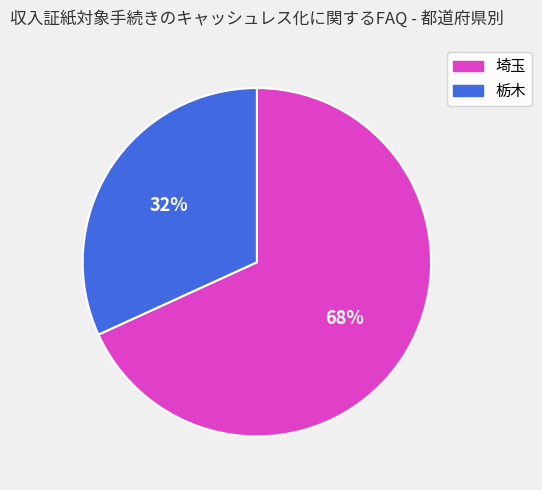

Approximately how many times larger is the value at 埼玉 compared to 栃木?

2.1